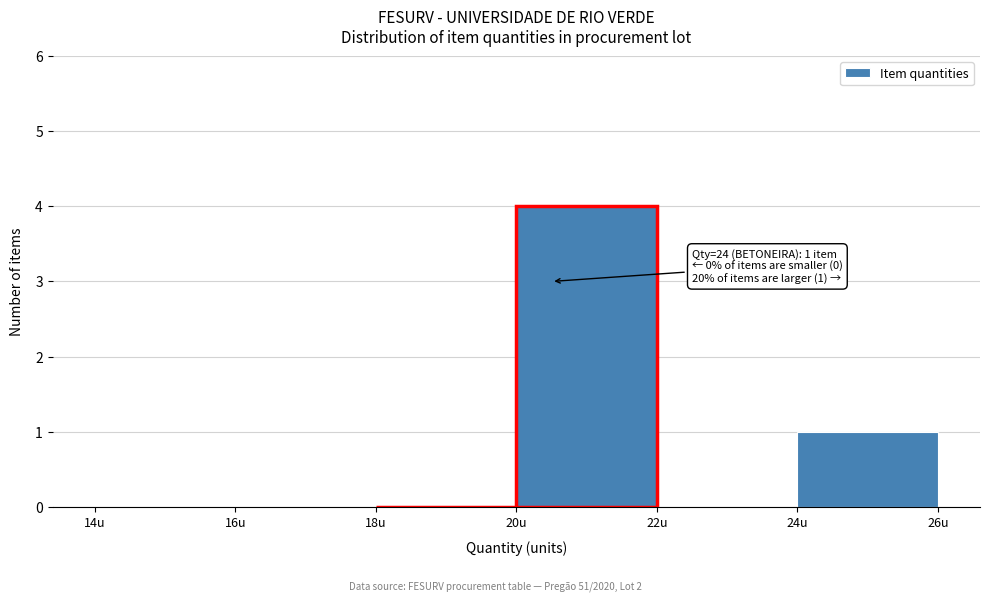

Over which range of the x-axis is the bar tallest?

20 to 22